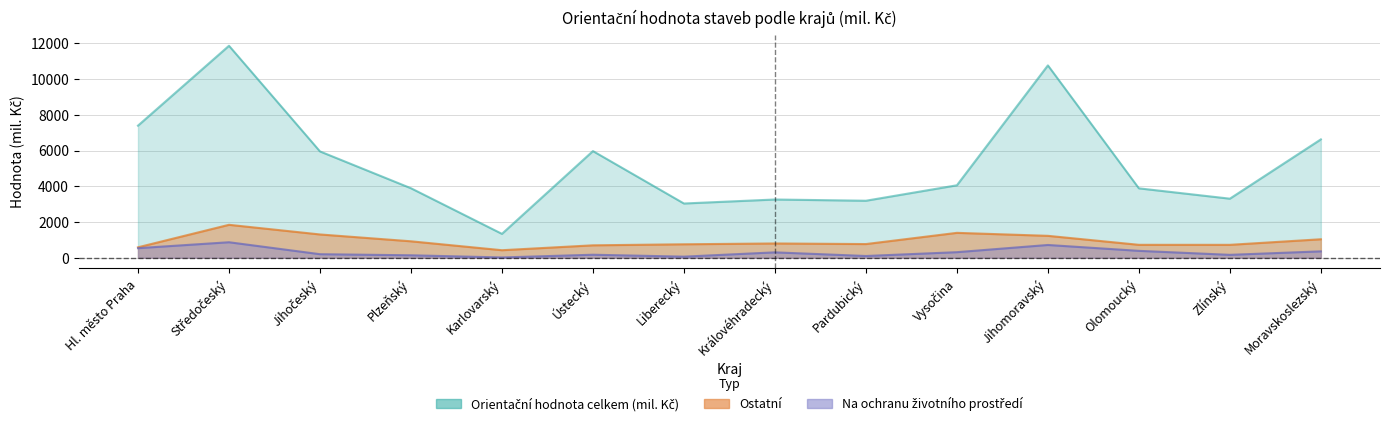

Rank the series by their maximum value, from lowest to highest.

Na ochranu životního prostředí, Ostatní, Orientační hodnota celkem (mil. Kč)